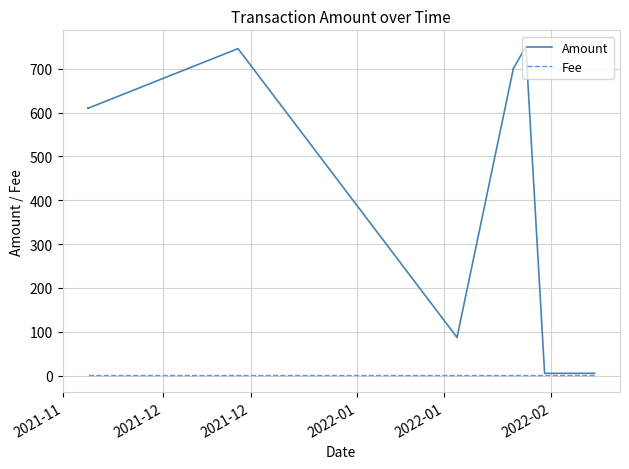

True or false: Fee and Amount cross at least once.

False